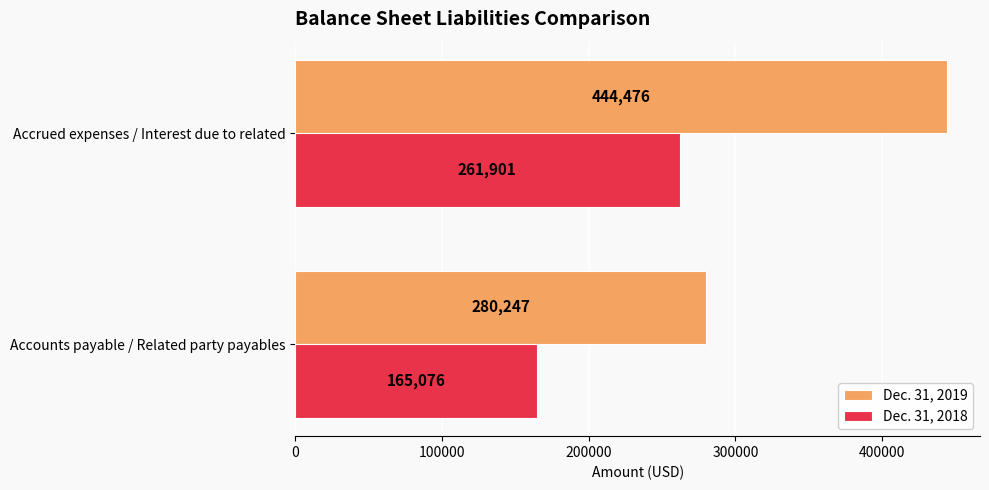

List the series in order of their peak value, highest first.

Dec. 31, 2019, Dec. 31, 2018